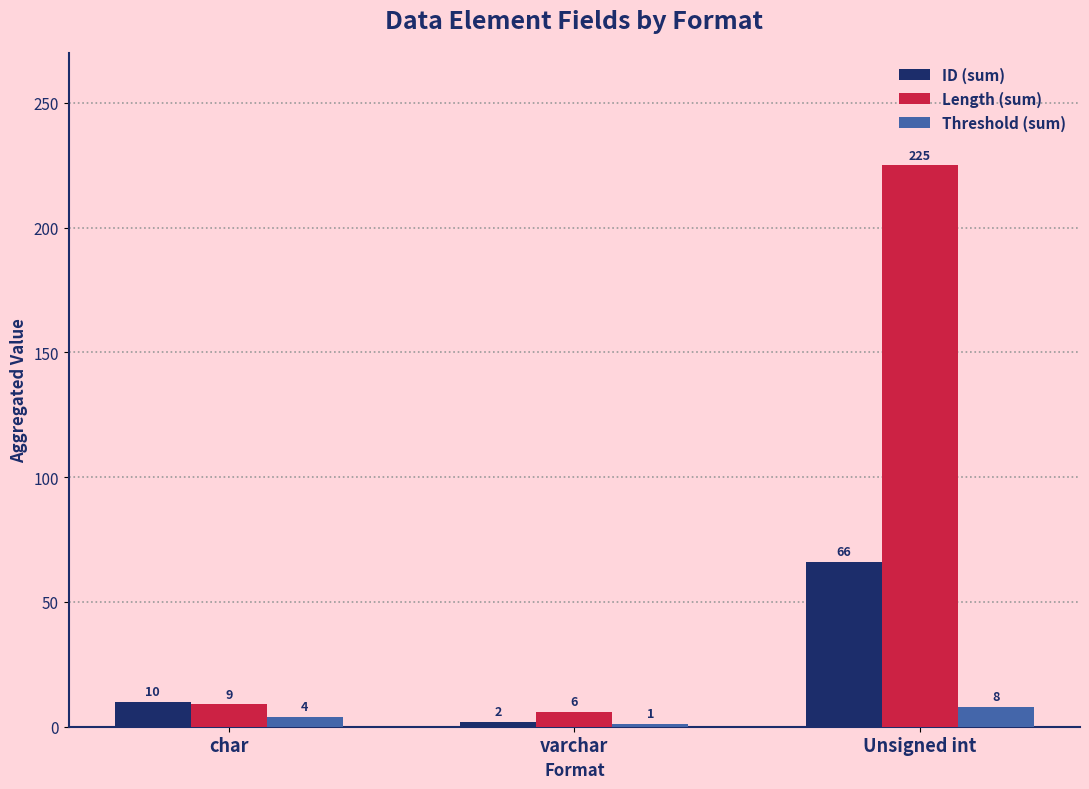

Is the value of Length (sum) at varchar greater than the value of Threshold (sum) at char?

Yes